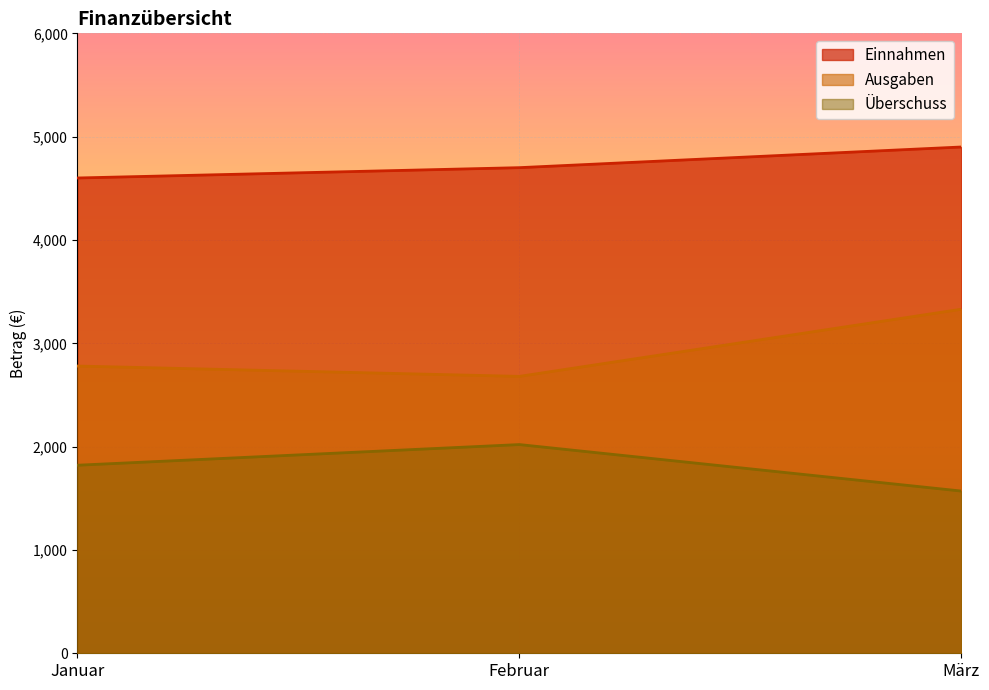

Count the Überschuss values in the range 1570 to 2020.

3